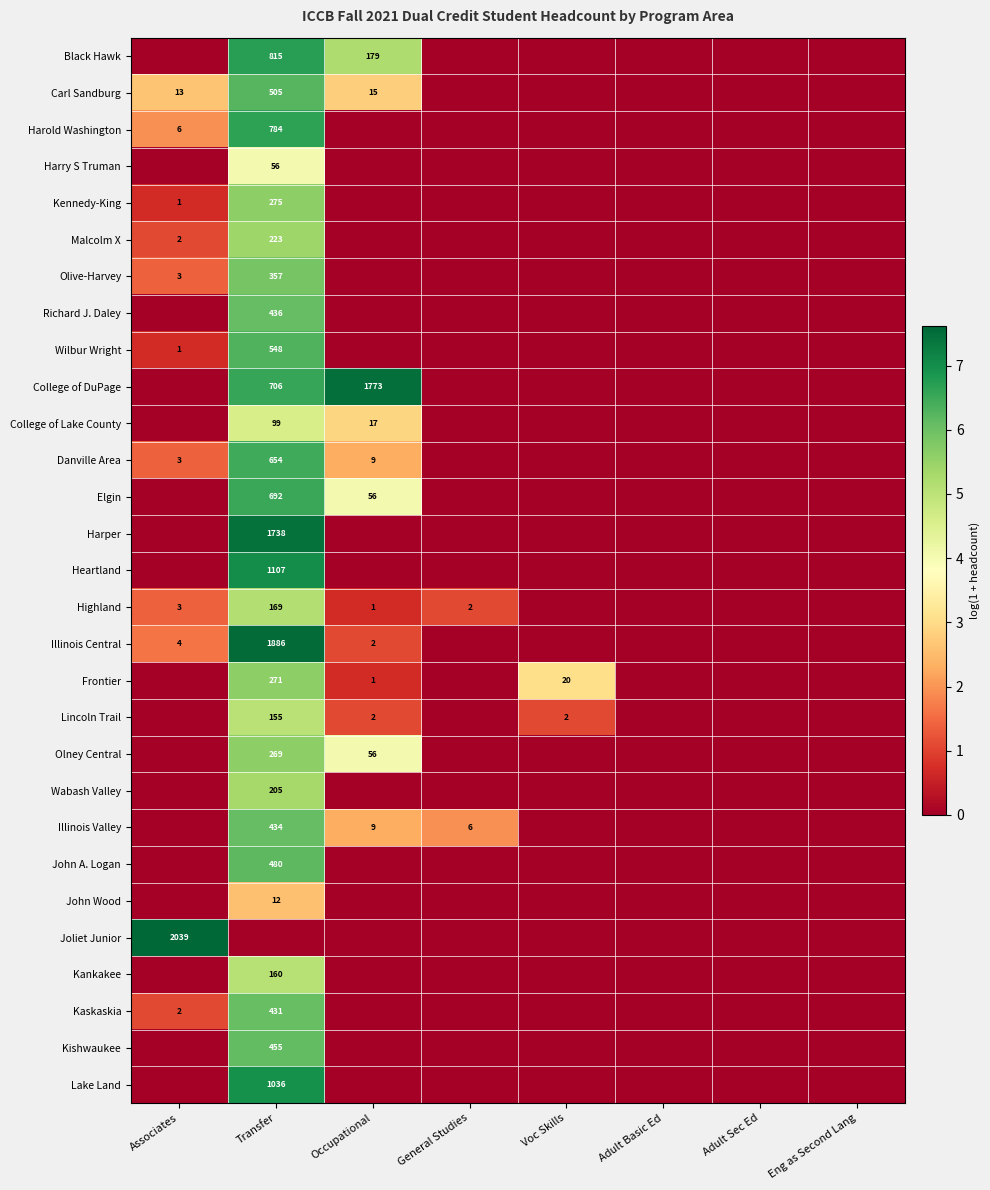

Which category has the highest value across all series?

Associates